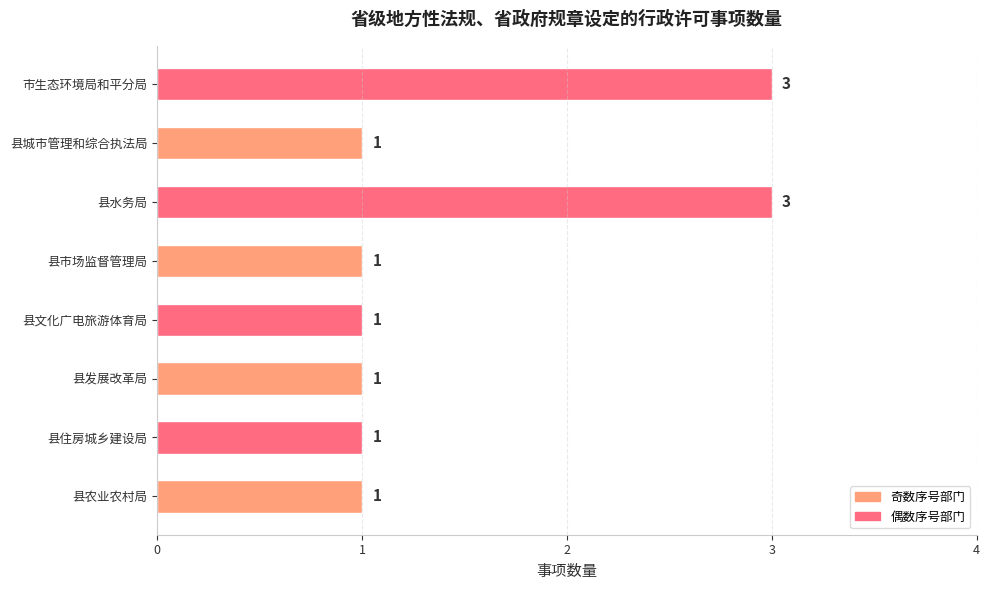

What is the sum of all values?

12